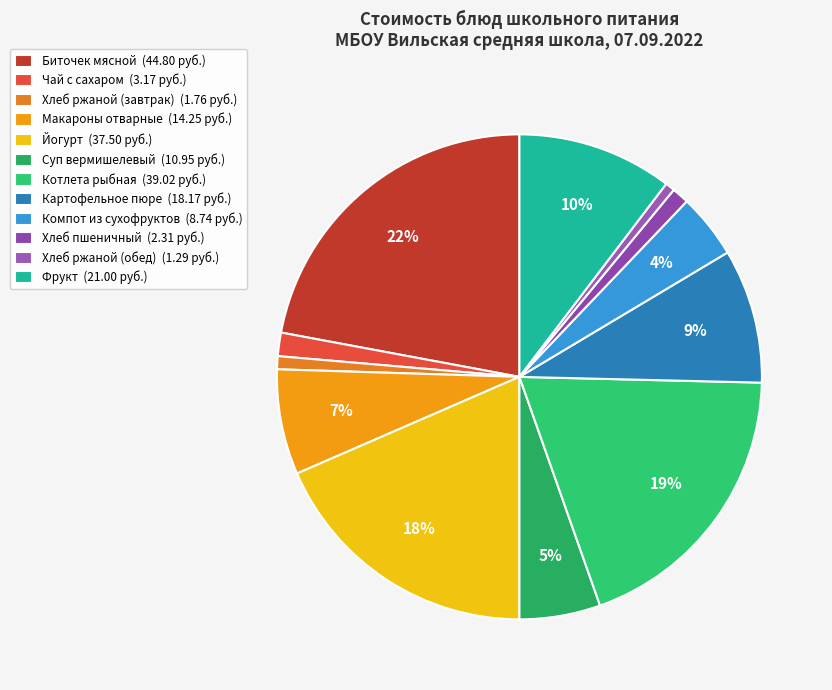

Which category has the biggest portion of the pie?

Биточек мясной